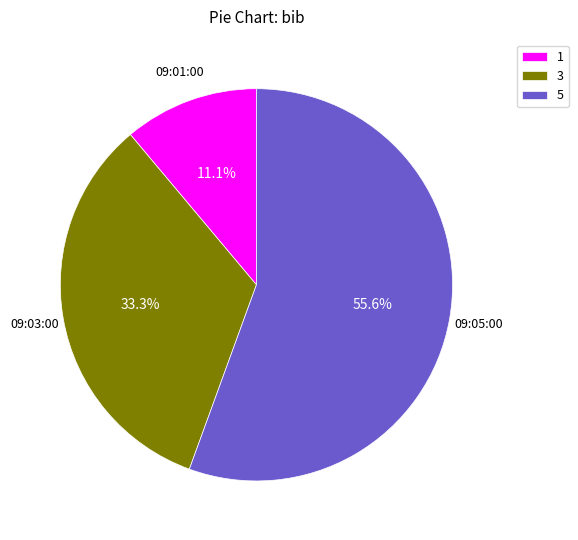

Which slice is the largest?

5